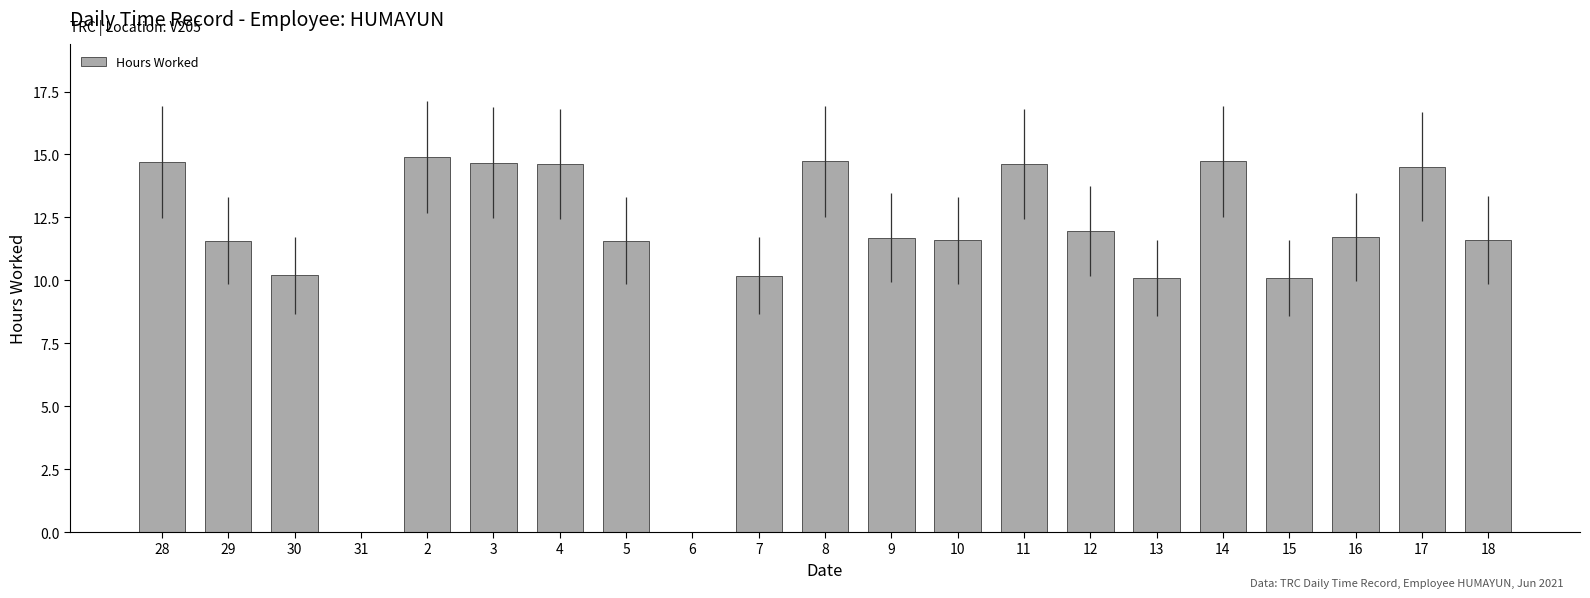

Read the value at 11.

14.6